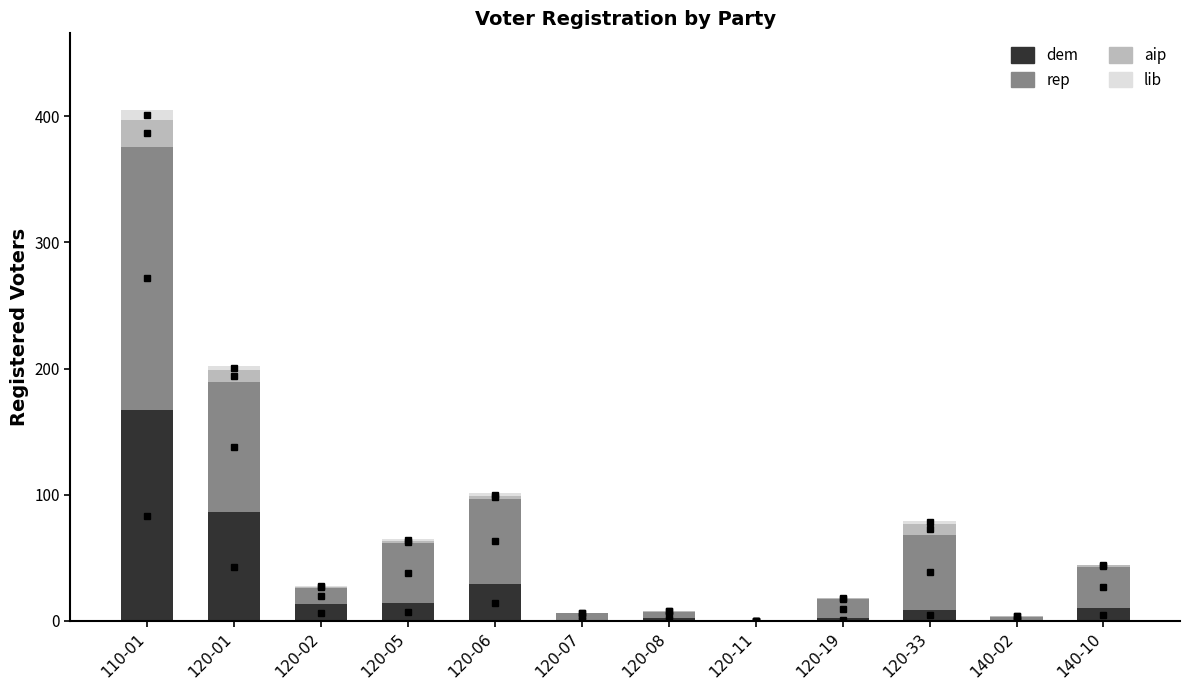

At which category is the sum across all series the highest?

110-01